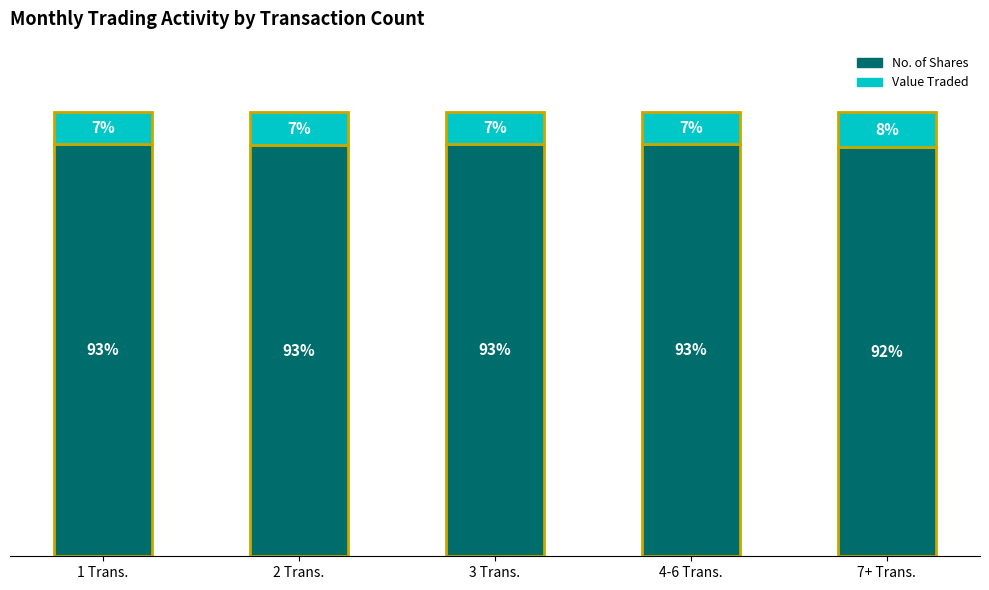

At which label does No. of Shares reach its minimum?

7+ Trans.